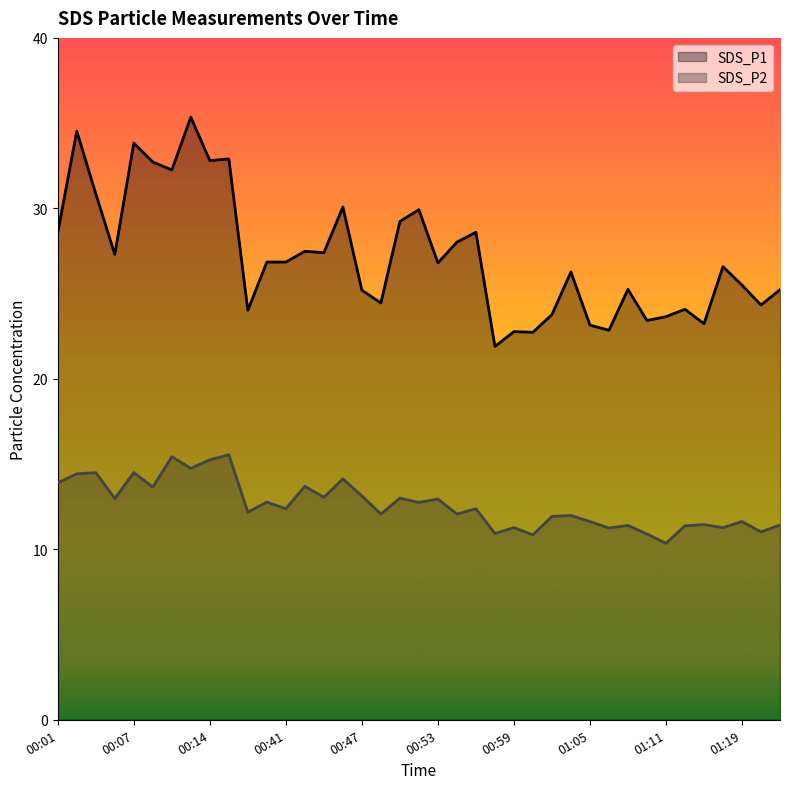

What is the value of the SDS_P2 point at the 2nd from the left?

14.4